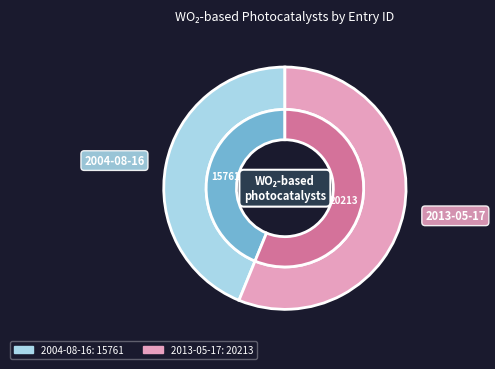

What percentage is the 2013-05-17 slice, to the nearest percent?

56%